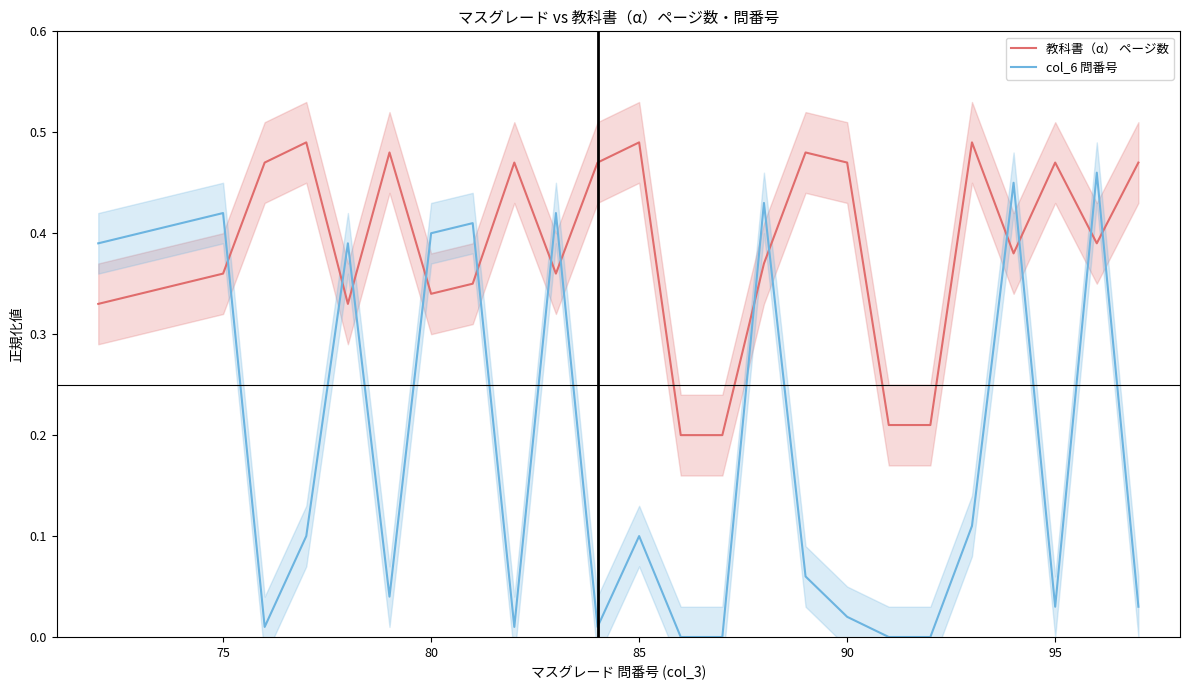

True or false: 教科書（α） ページ数 and col_6 問番号 cross at least once.

True